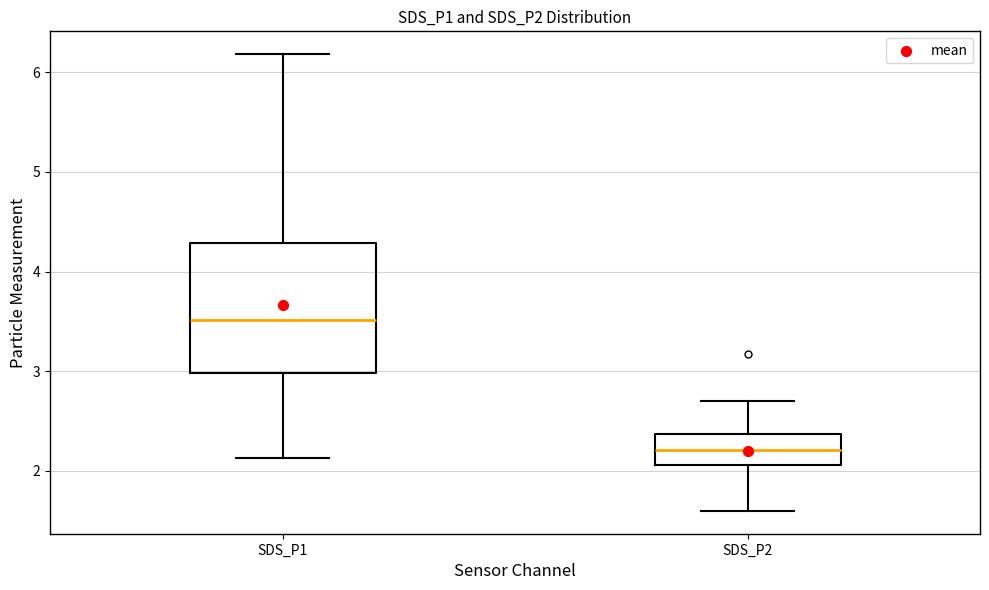

Which box's median line is the highest?

SDS_P1